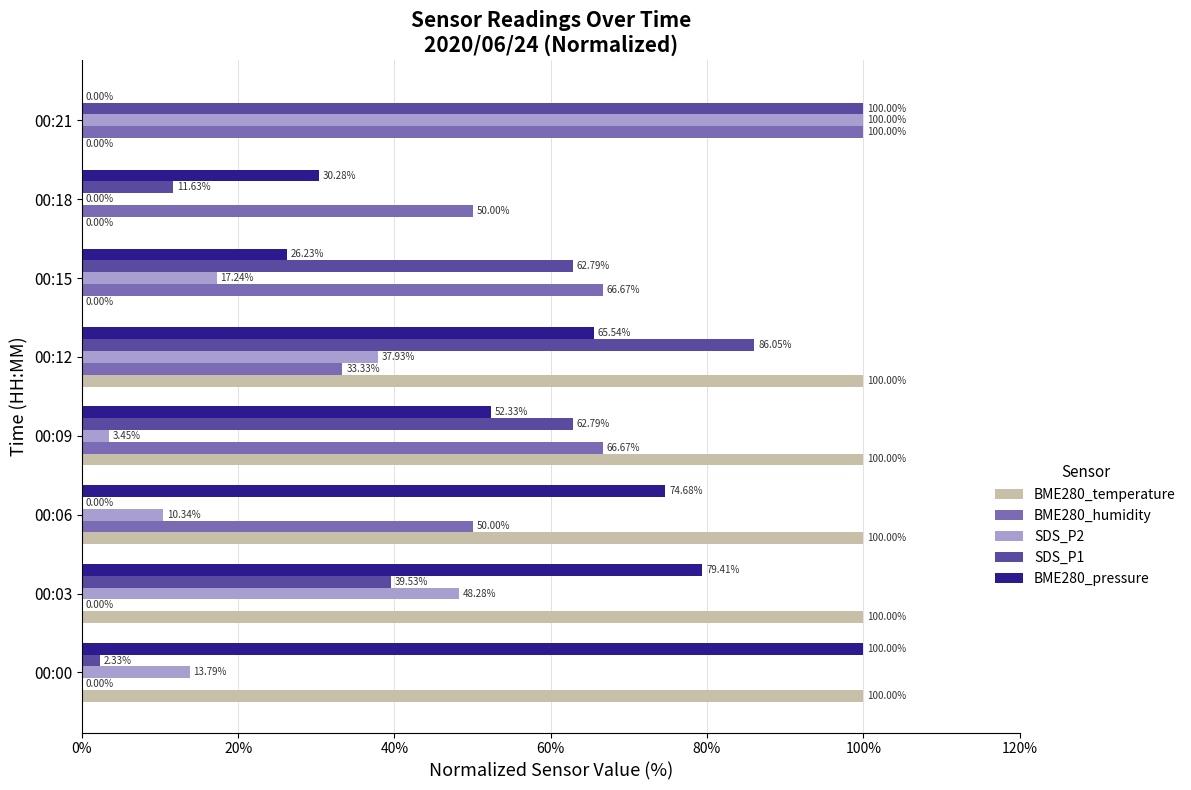

Which series changed the most between 00:06 and 00:12?

SDS_P1